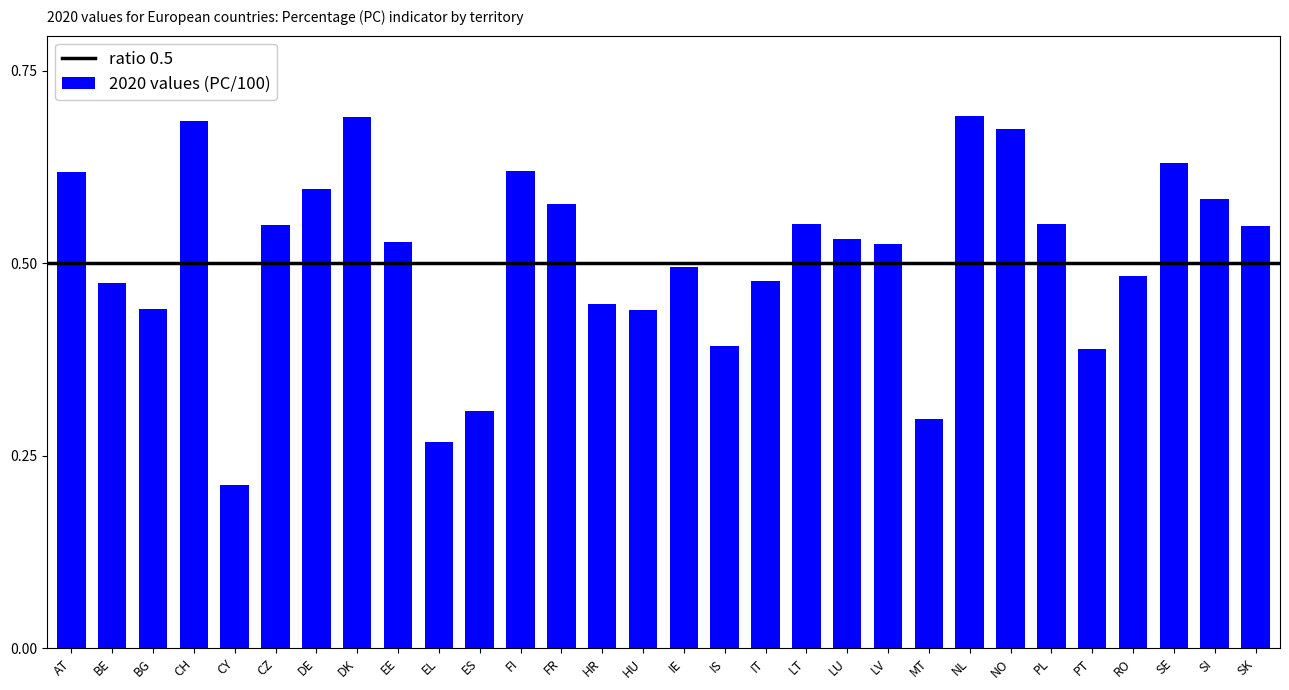

What is the change in value from EL to RO?

+0.2